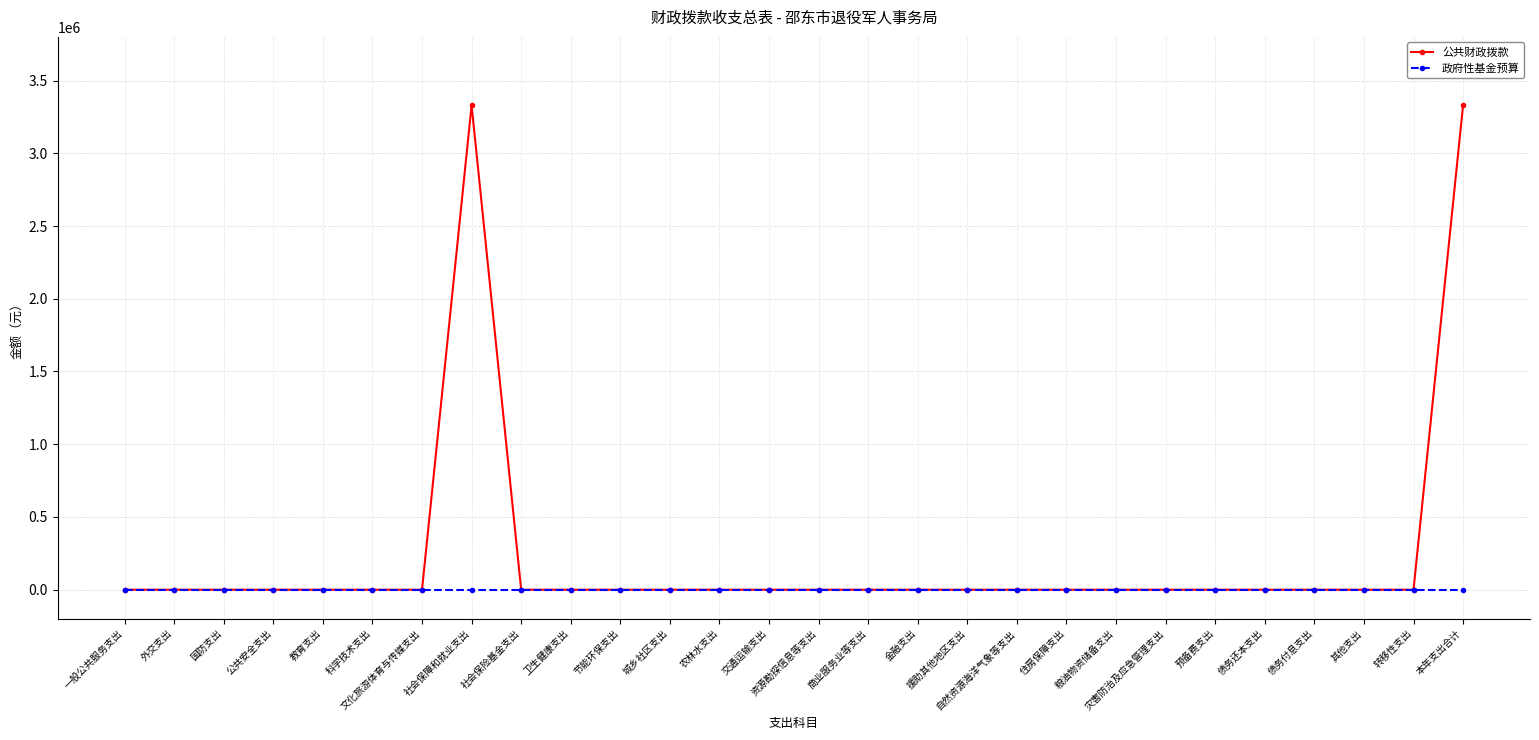

Which series has the widest spread of values?

公共财政拨款